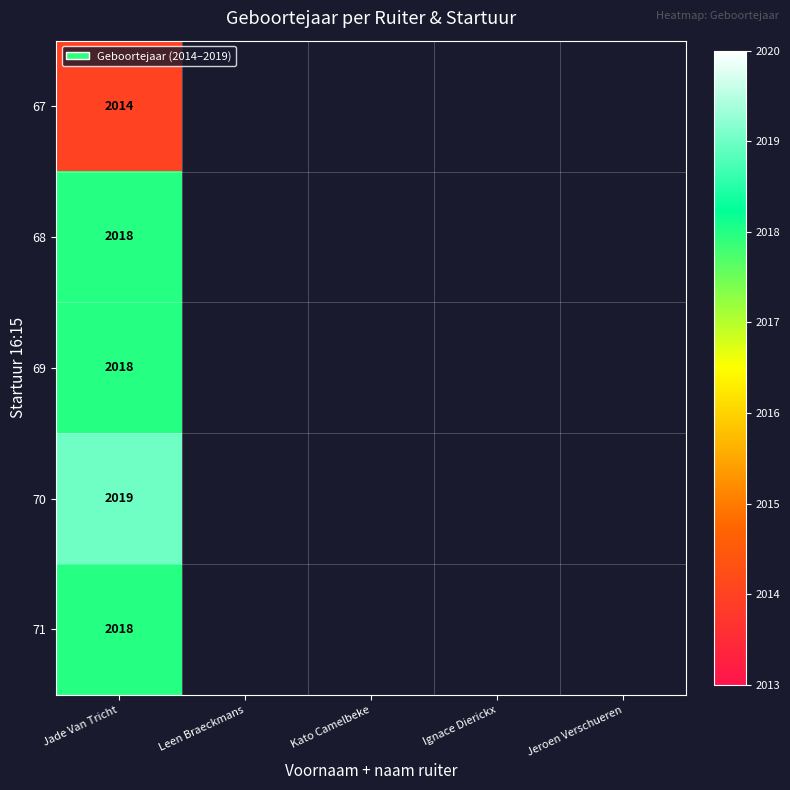

Is the value of 67 at Jade Van Tricht greater than the value of 69 at Jade Van Tricht?

No